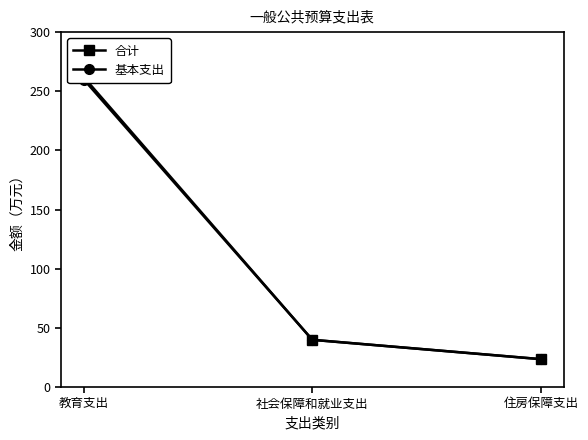

True or false: 基本支出 has a value of 62.4 at 社会保障和就业支出.

False